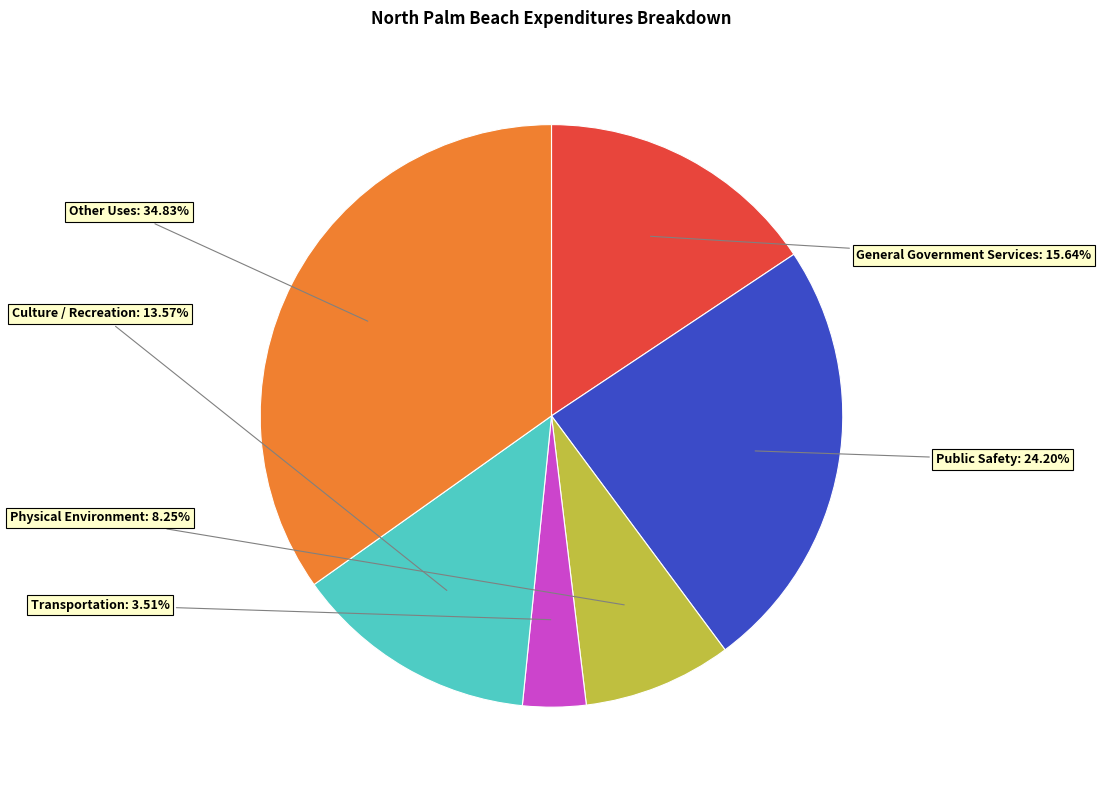

Does any single category account for the majority?

No